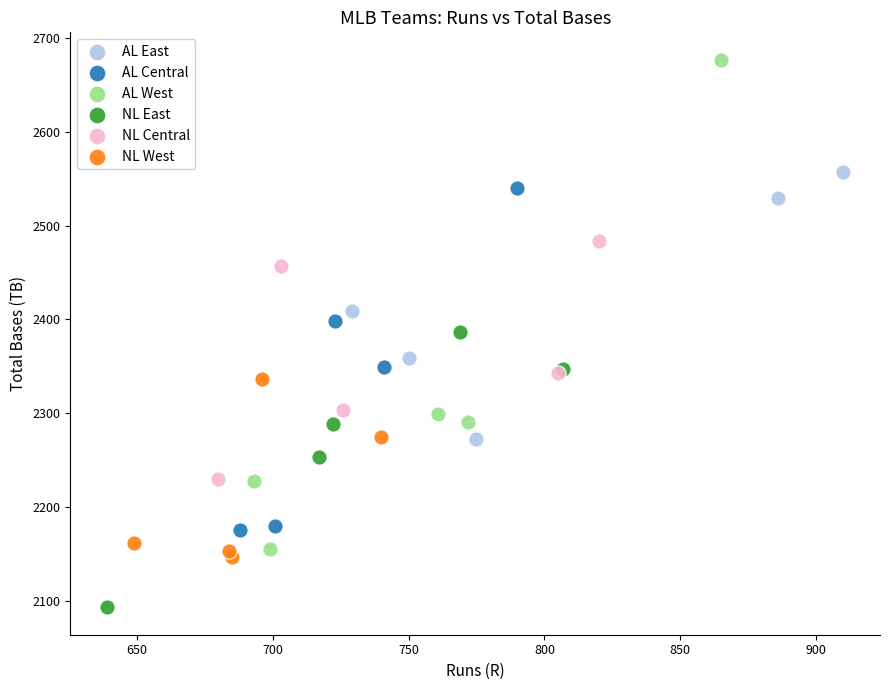

Which series contains the highest Y value?

AL West